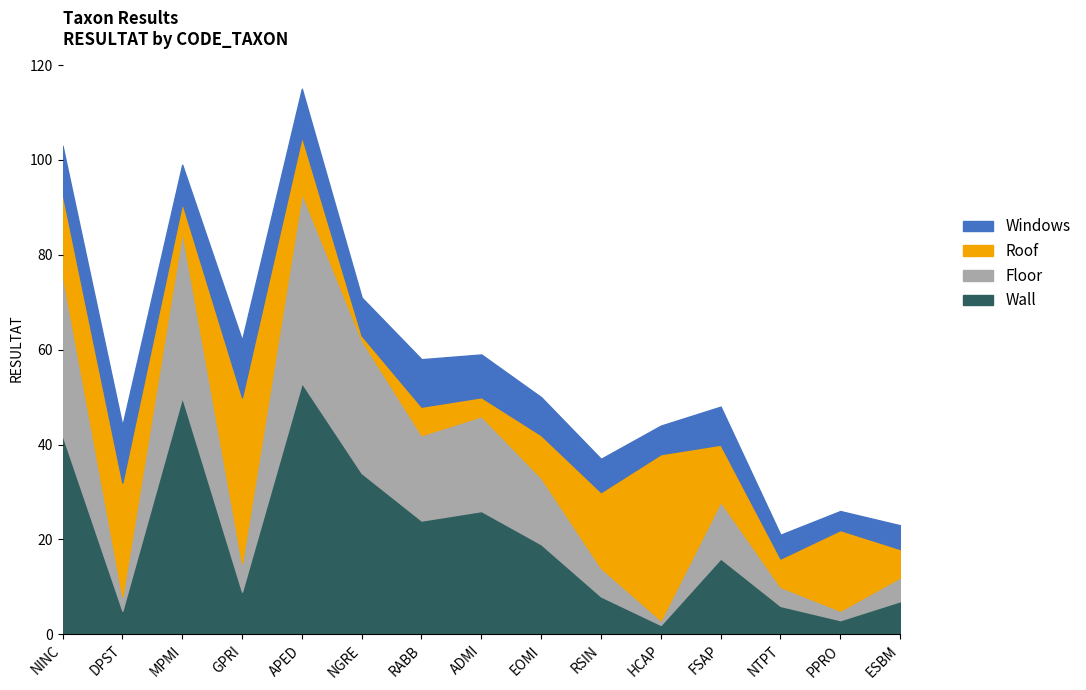

At which category does Wall reach its first local peak?

MPMI